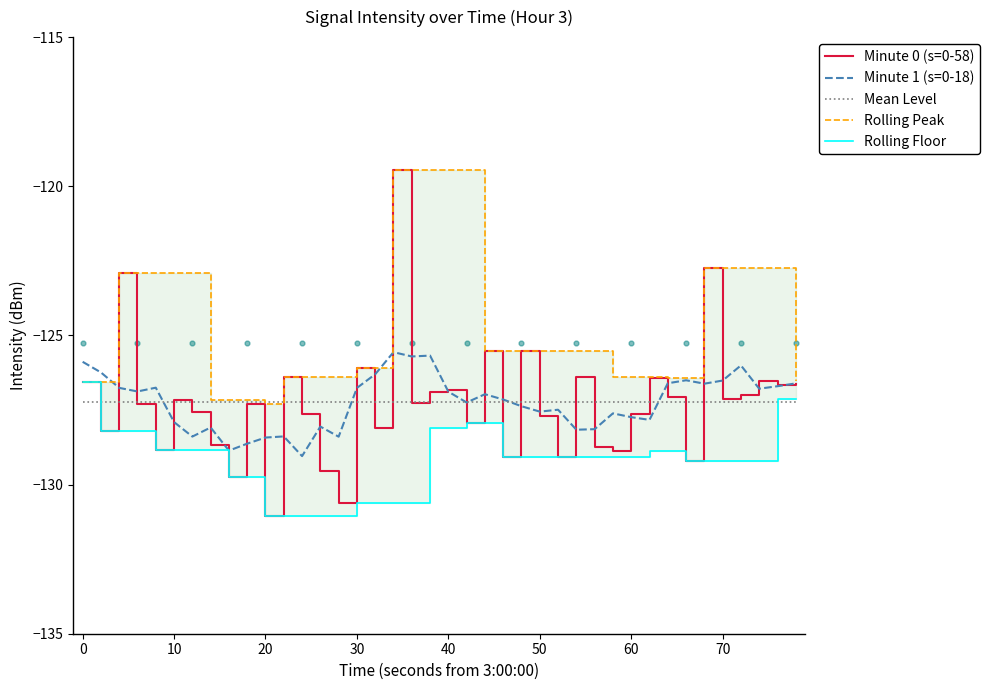

What is the minimum value for Minute 1 (s=0-18)?

-129.0